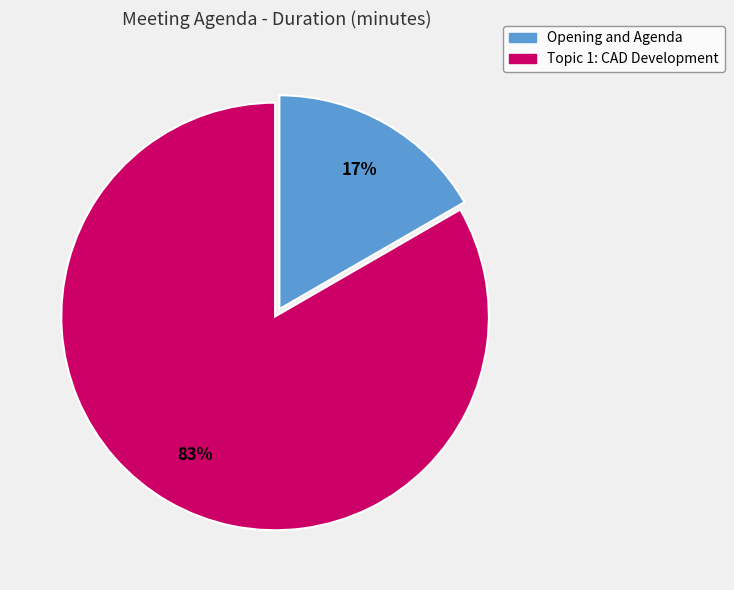

How many segments does this pie chart have?

2